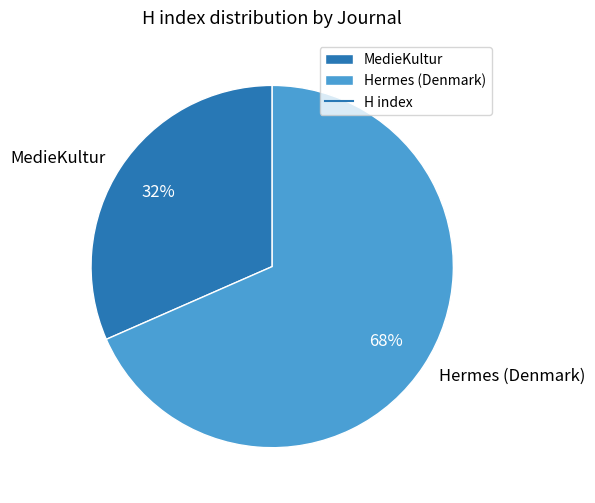

Does Hermes (Denmark) account for over 50% of the chart?

Yes